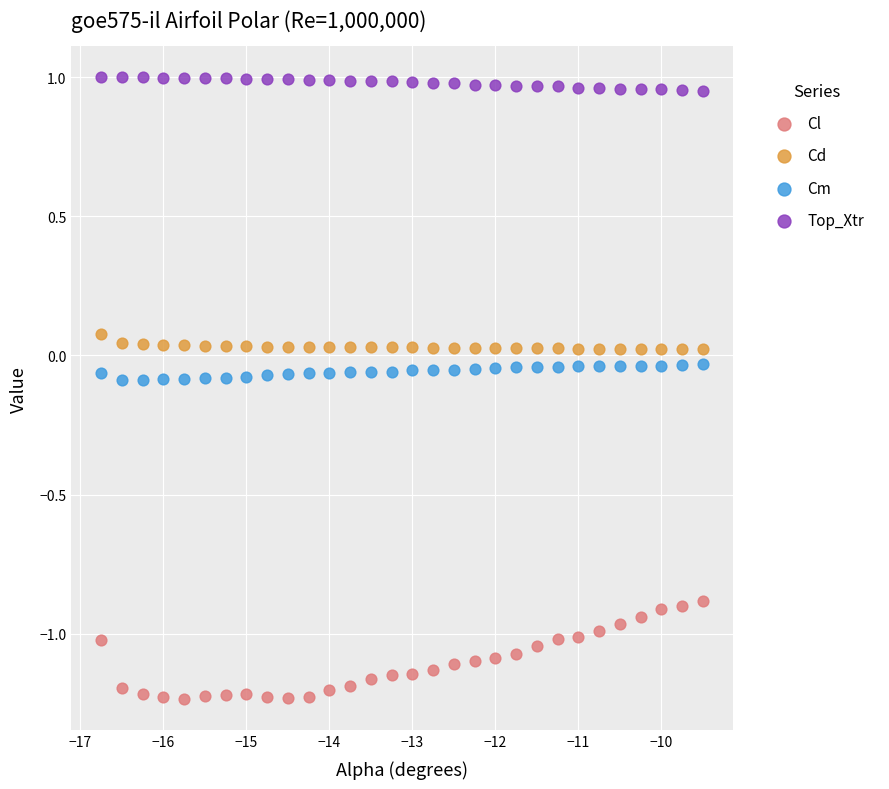

What are all the series names shown in the legend?

Cl, Cd, Cm, Top_Xtr